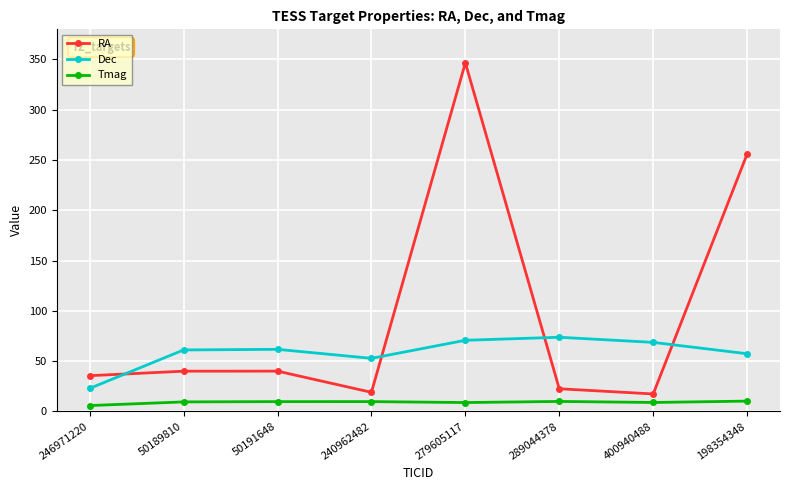

True or false: Tmag and RA cross at least once.

False